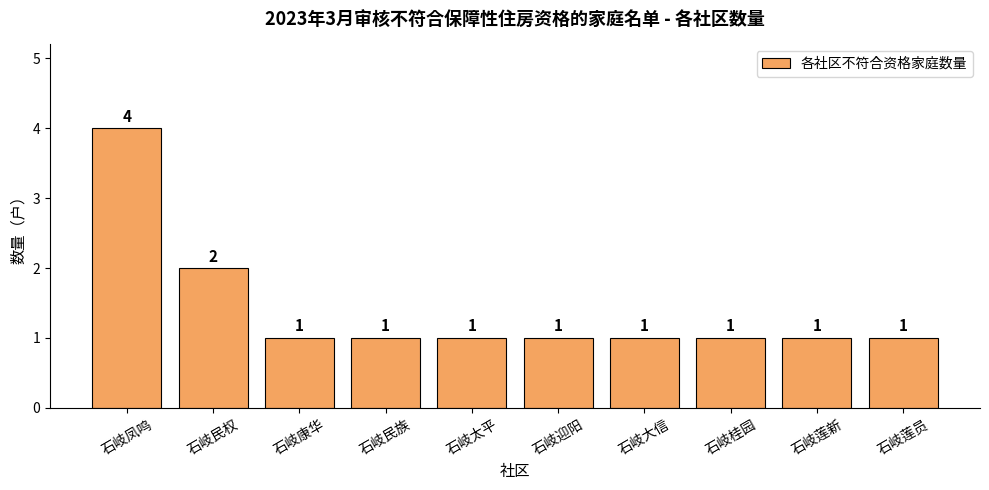

How many bars are there in total?

10